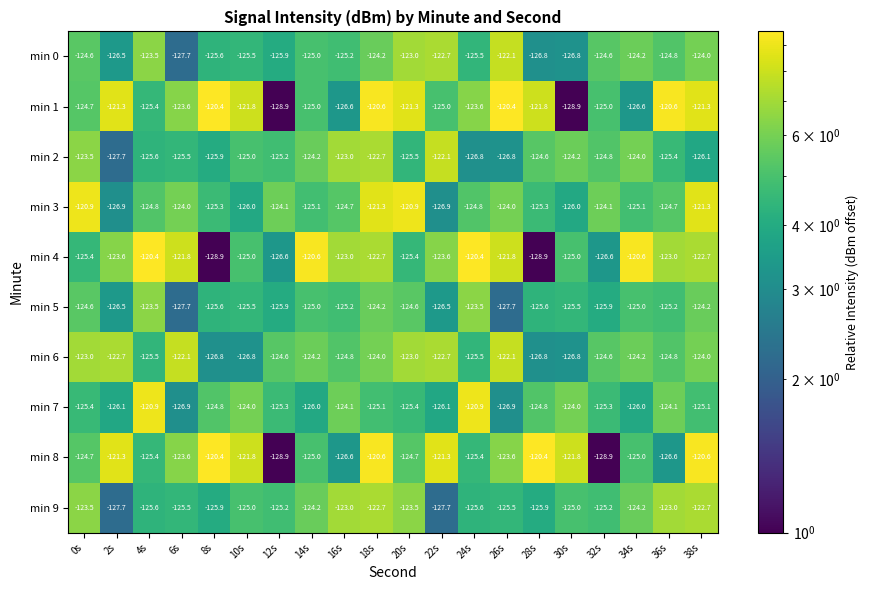

What is the difference between the highest and lowest values at 2s?

6.4